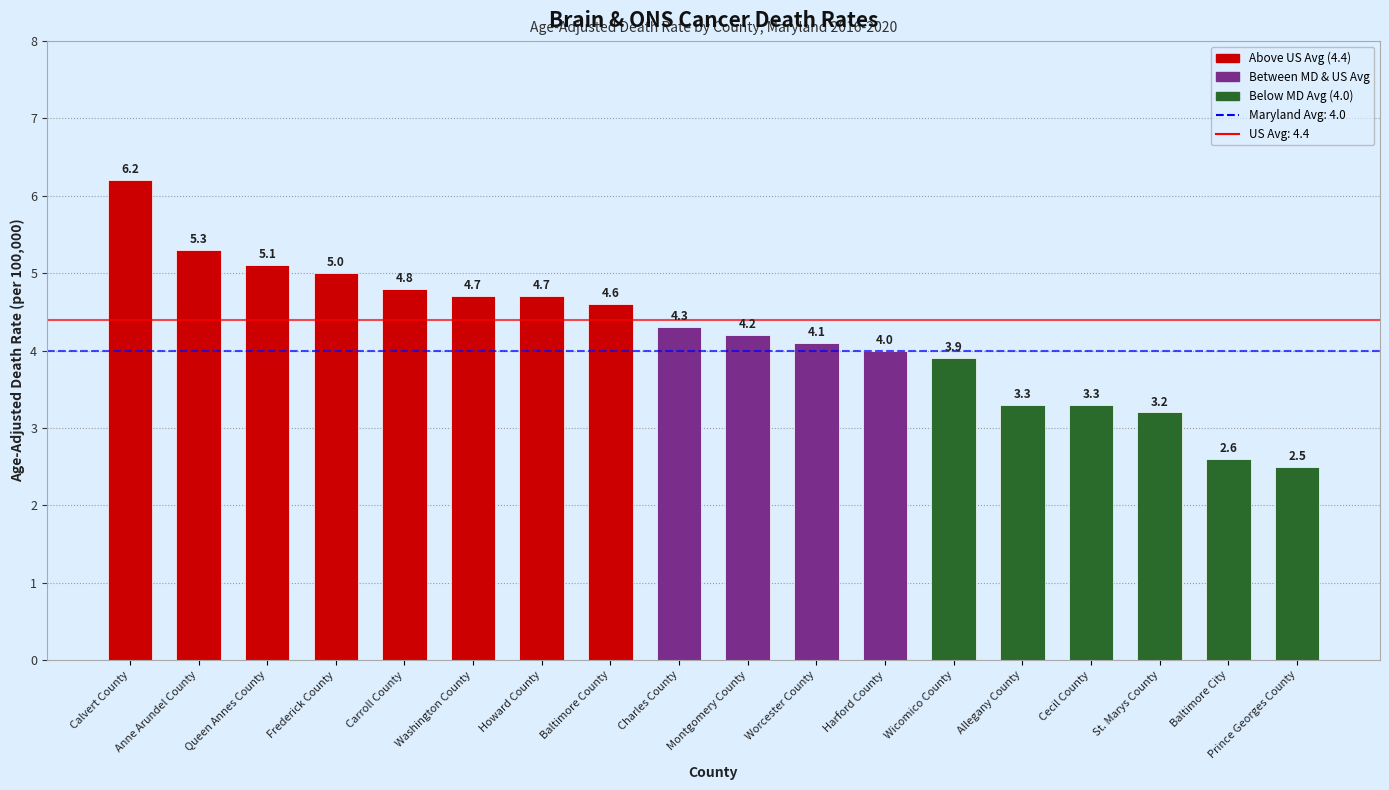

Does the chart contain stacked bars?

No